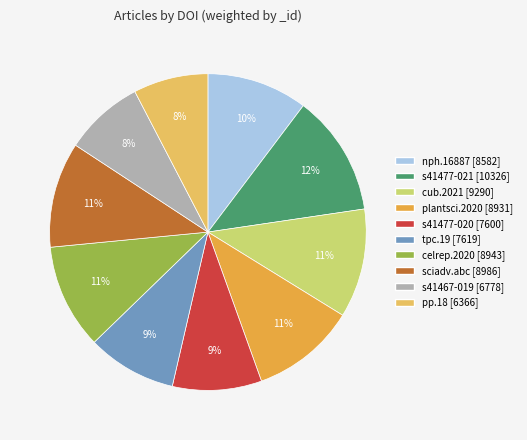

Is it true that cub.2021 [9290] is 18% of the pie?

False